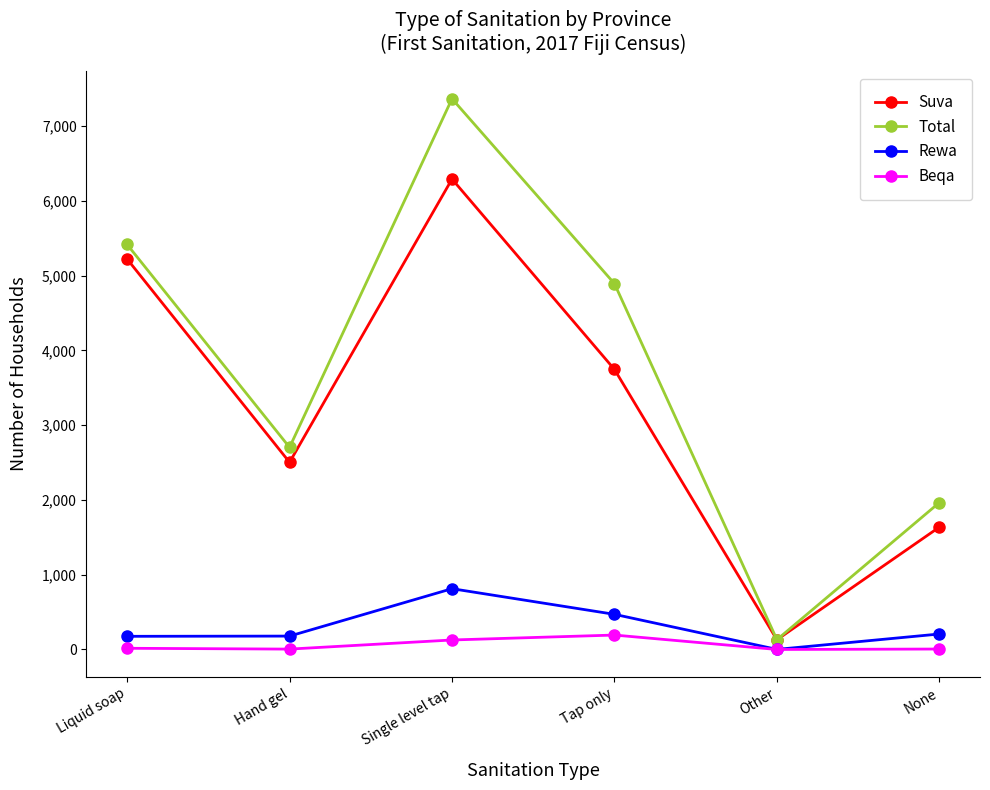

What is the sum of all Beqa values?

347